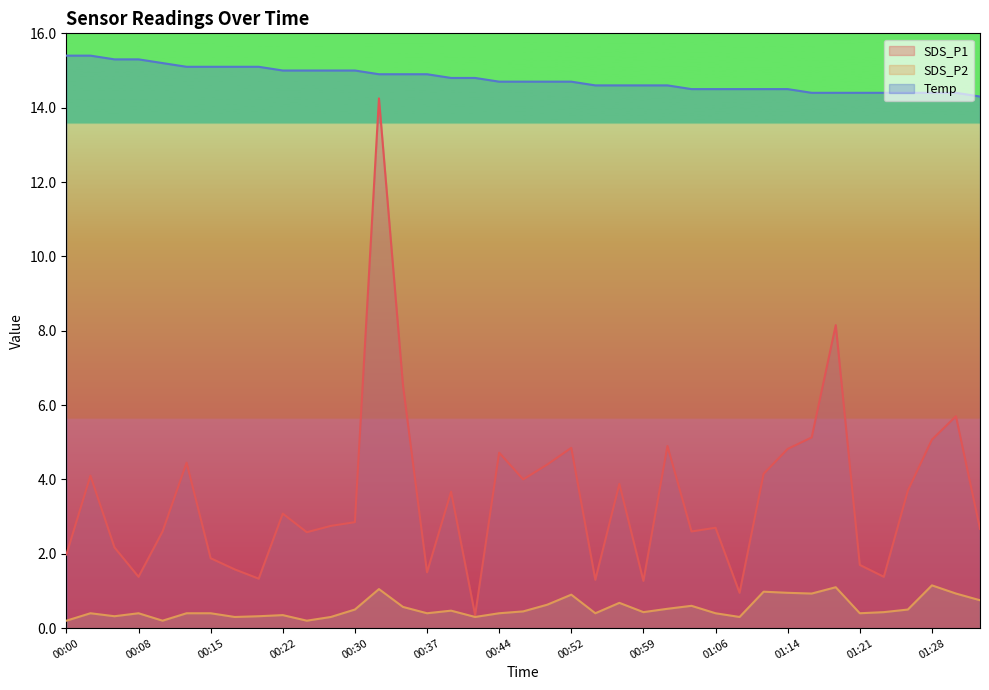

Which category has the lowest value in the SDS_P1 series?

00:42